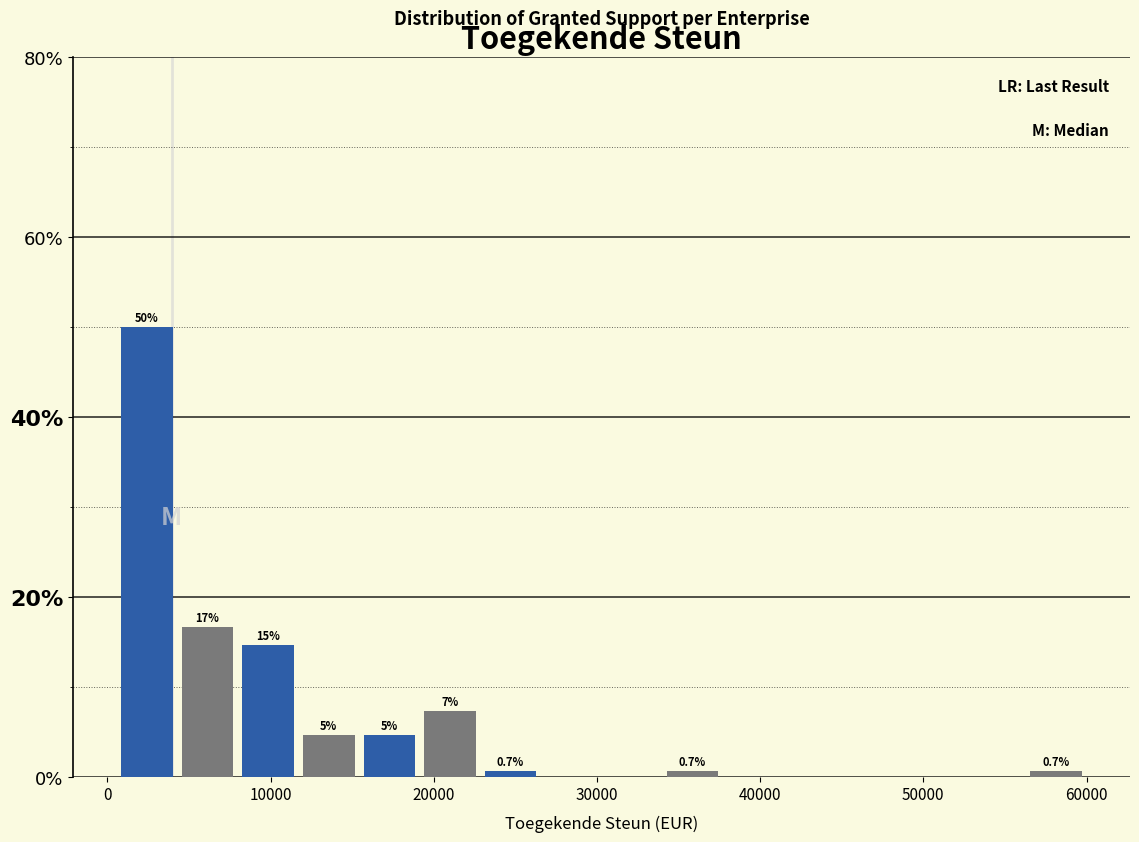

Around what value on the x-axis is the tallest bar? Give the approximate position of its centre, as read against the axis.

2000